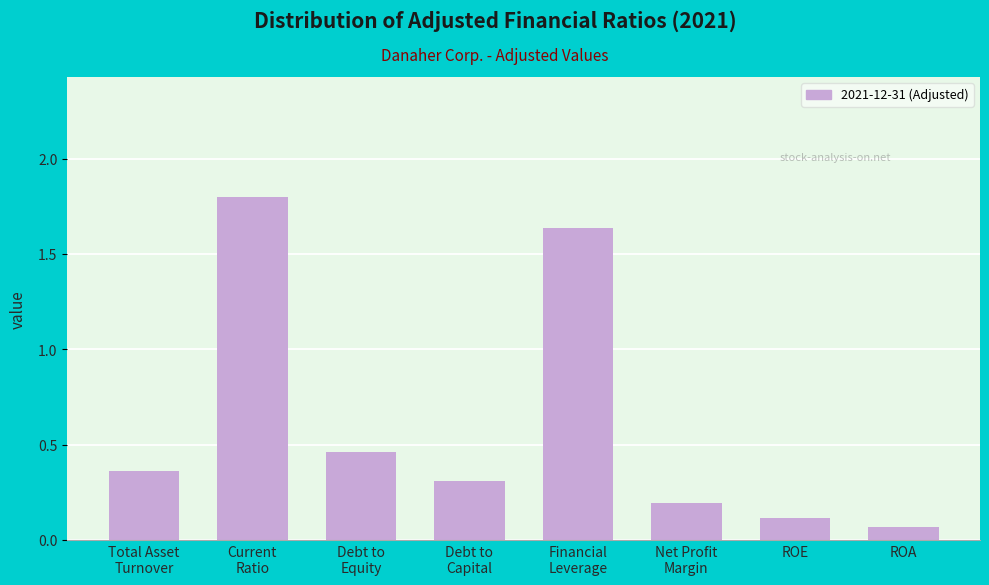

The value at ROE is 0.1. True or false?

True